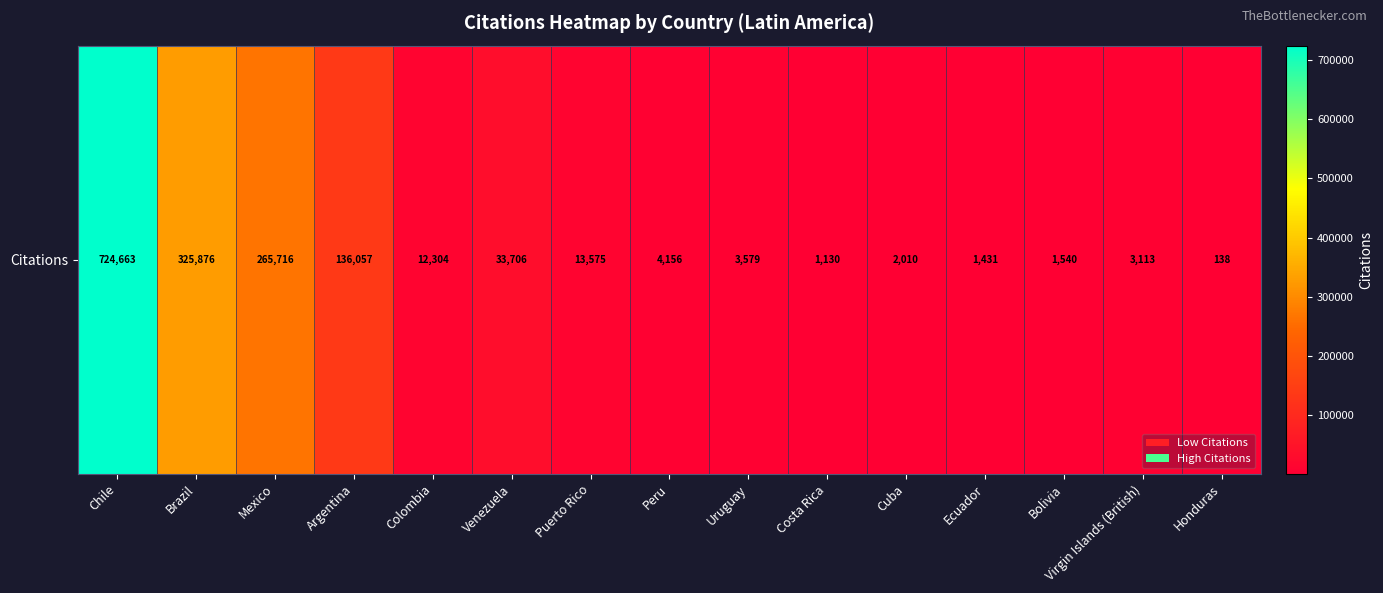

List the labels in order of value, largest first.

Chile, Brazil, Mexico, Argentina, Venezuela, Puerto Rico, Colombia, Peru, Uruguay, Virgin Islands (British), Cuba, Bolivia, Ecuador, Costa Rica, Honduras